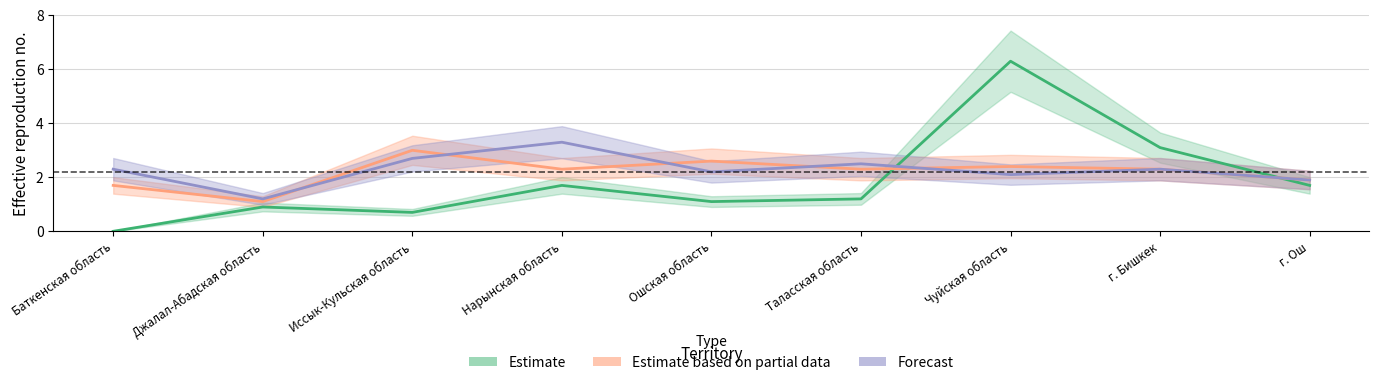

Rank the categories by Forecast value from highest to lowest.

Нарынская область, Иссык-Кульская область, Таласская область, Баткенская область, г. Бишкек, Ошская область, Чуйская область, г. Ош, Джалал-Абадская область